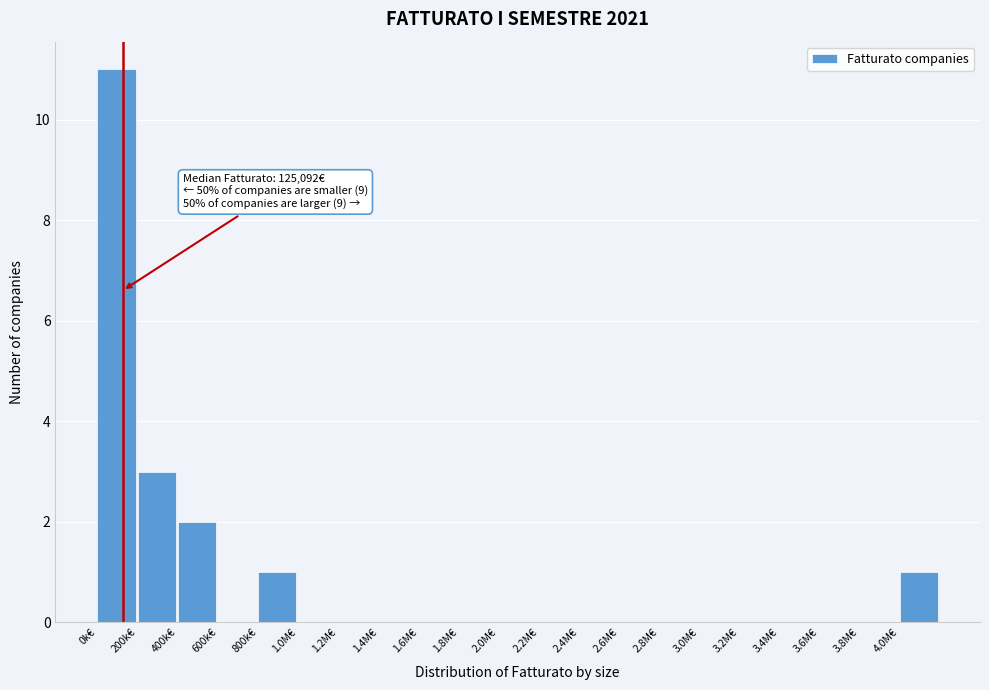

Reading left to right, extract all data points from this chart.

0k€=11	200k€=3	400k€=2	600k€=0	800k€=1	1.0M€=0	1.2M€=0	1.4M€=0	1.6M€=0	1.8M€=0	2.0M€=0	2.2M€=0	2.4M€=0	2.6M€=0	2.8M€=0	3.0M€=0	3.2M€=0	3.4M€=0	3.6M€=0	3.8M€=0	4.0M€=1